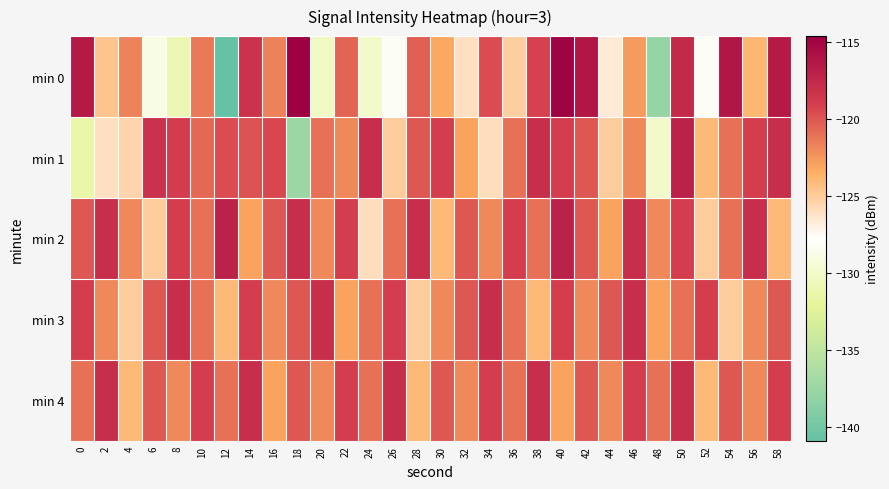

At 32, list the series in order from smallest to largest.

min 0, min 1, min 4, min 2, min 3